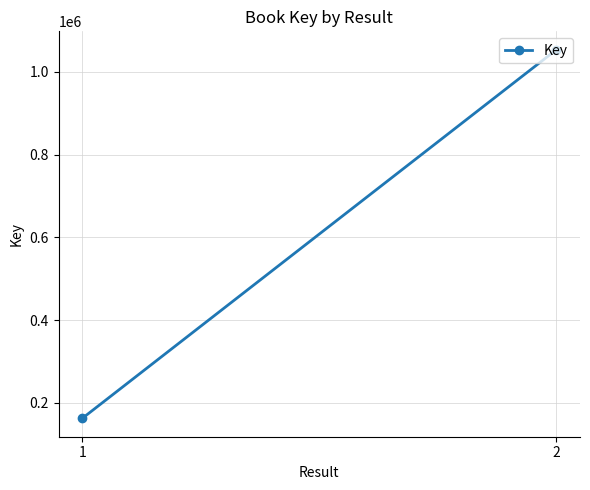

What is the change in value from 1 to 2?

+891362